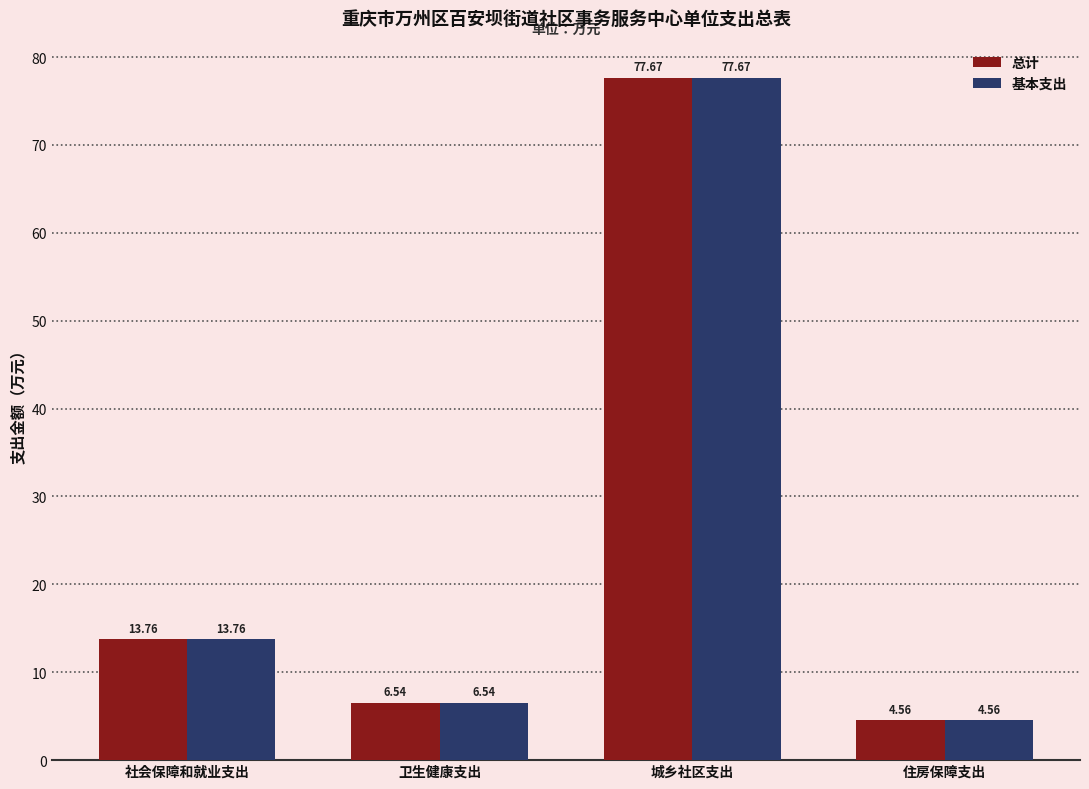

What is the sum of the 总计 values at 住房保障支出 and 卫生健康支出?

11.1